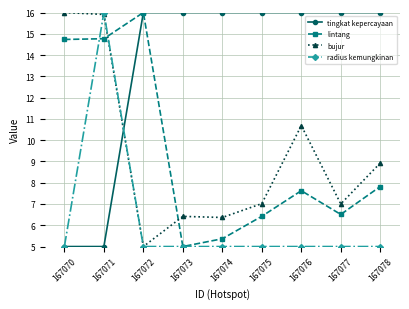

True or false: radius kemungkinan and tingkat kepercayaan intersect in this chart.

True